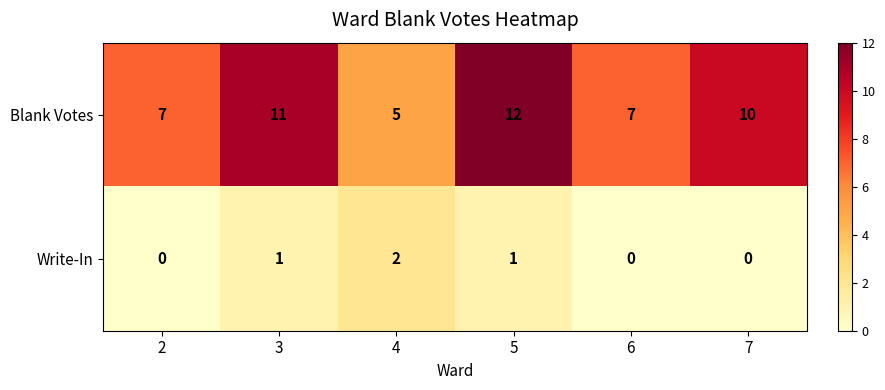

Which series has the largest total across all categories?

Blank Votes